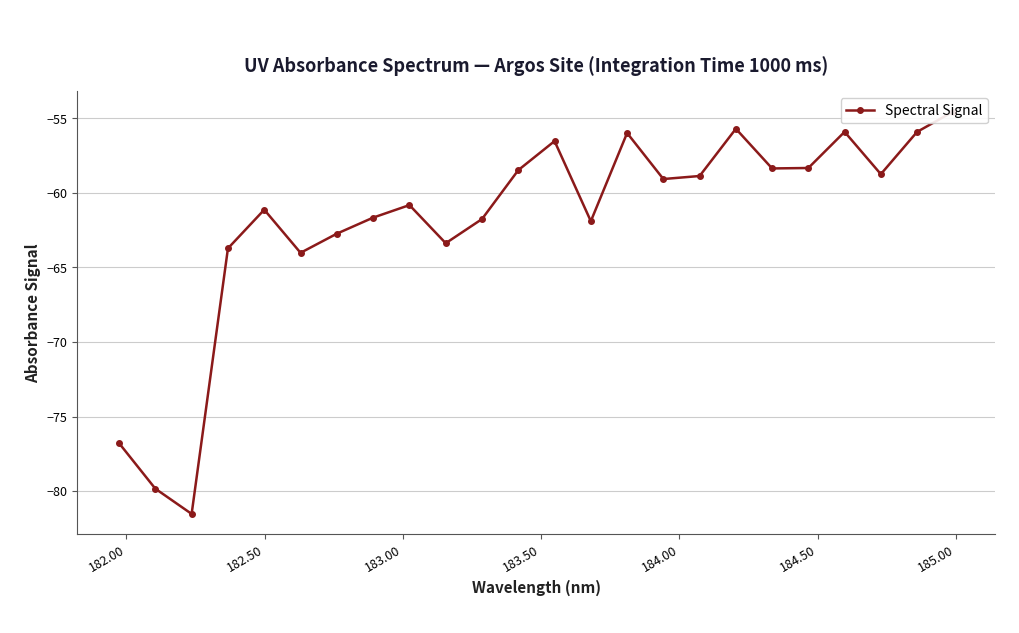

What is the difference between the maximum and second lowest values?

25.3